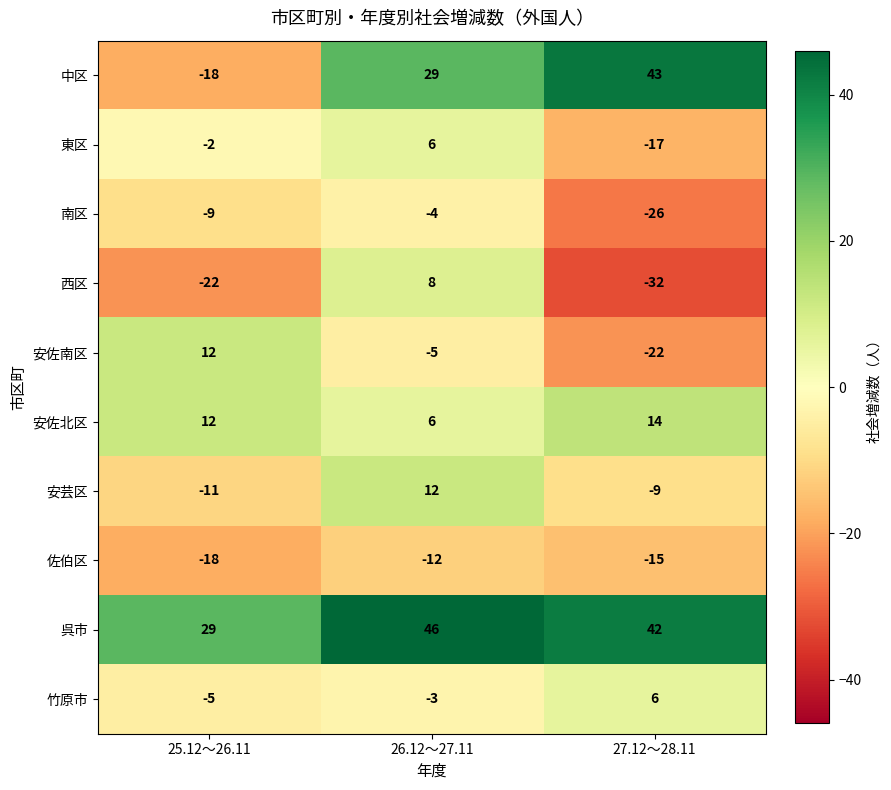

The 南区 series shows -4 at 26.12～27.11. True or false?

True